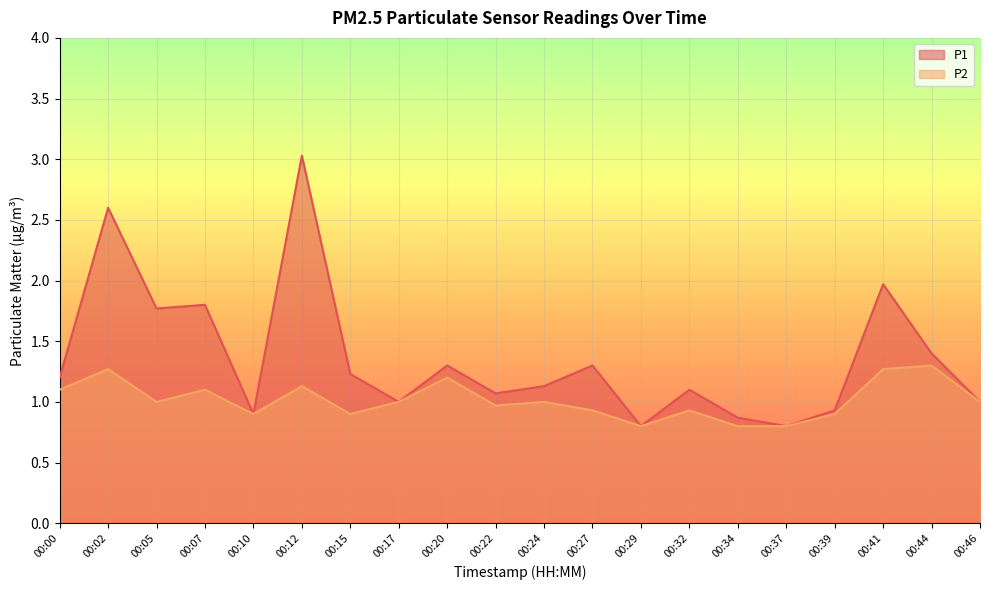

Reading left to right, transcribe all the data shown in this chart.

P1: 00:00=1.2	00:02=2.6	00:05=1.8	00:07=1.8	00:10=0.9	00:12=3.0	00:15=1.2	00:17=1.0	00:20=1.3	00:22=1.1	00:24=1.1	00:27=1.3	00:29=0.8	00:32=1.1	00:34=0.9	00:37=0.8	00:39=0.9	00:41=2.0	00:44=1.4	00:46=1.0
P2: 00:00=1.1	00:02=1.3	00:05=1.0	00:07=1.1	00:10=0.9	00:12=1.1	00:15=0.9	00:17=1.0	00:20=1.2	00:22=1.0	00:24=1.0	00:27=0.9	00:29=0.8	00:32=0.9	00:34=0.8	00:37=0.8	00:39=0.9	00:41=1.3	00:44=1.3	00:46=1.0